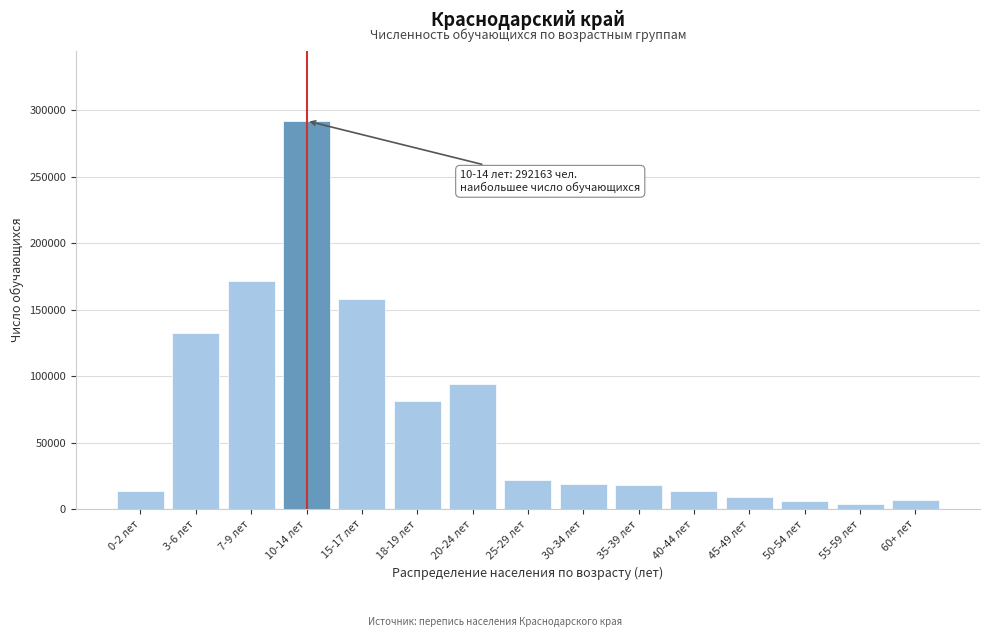

Which label corresponds to the largest value in the chart?

10-14 лет